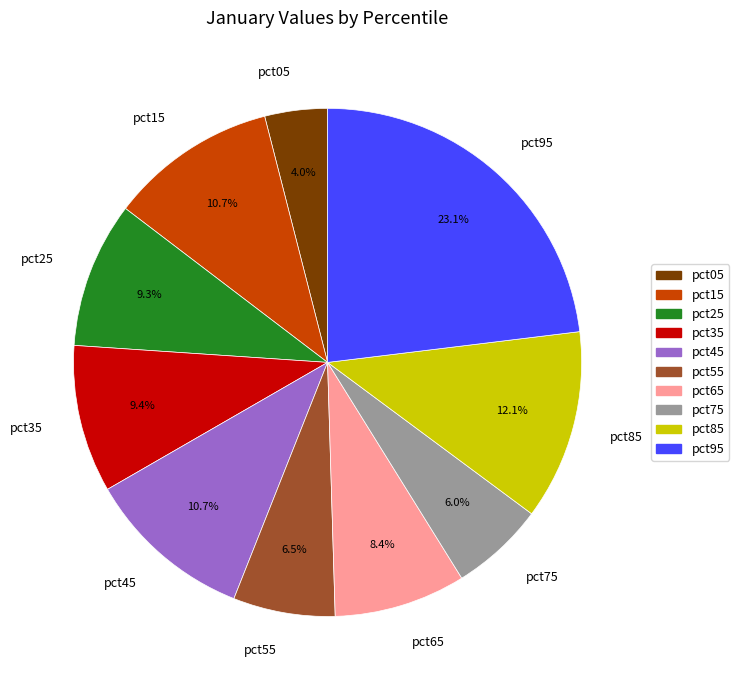

True or false: pct95 accounts for 31% of the total.

False